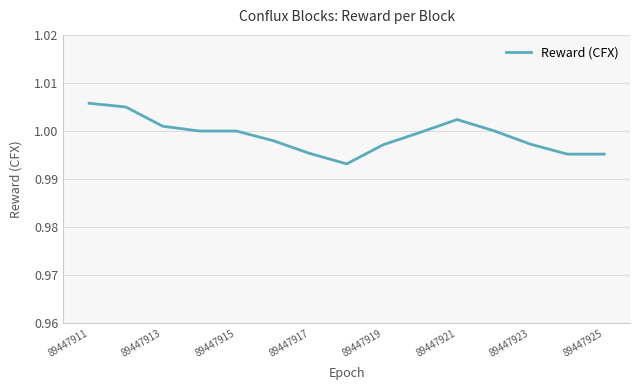

Is this an area chart (filled region under the line)?

No